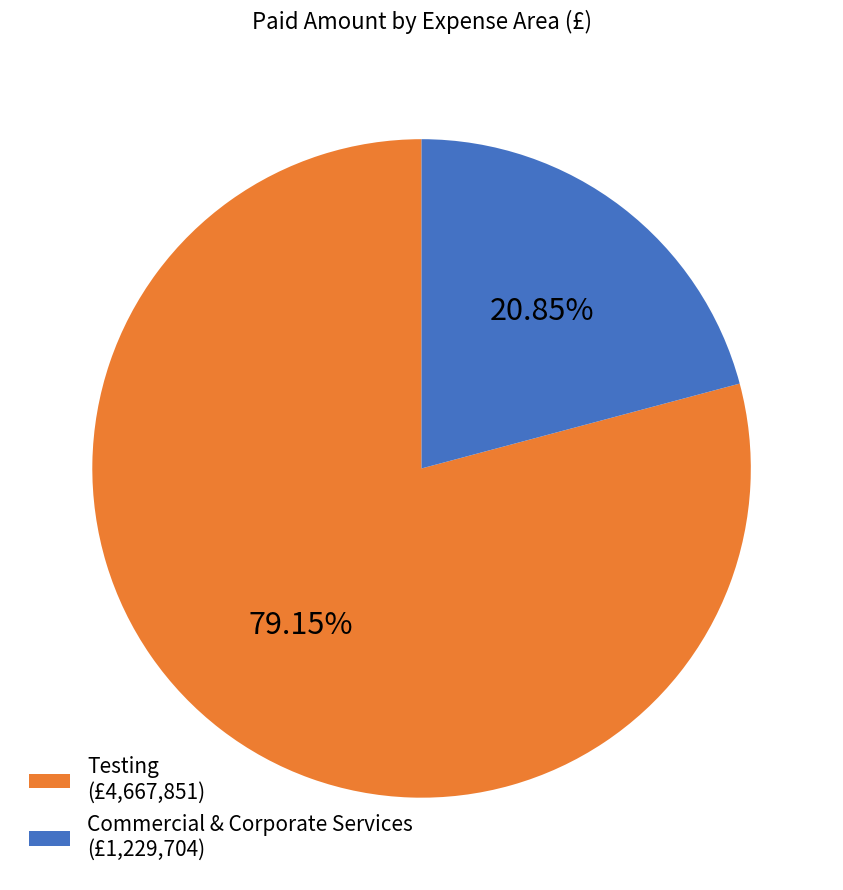

Which category accounts for the majority?

Testing (£4,667,851)